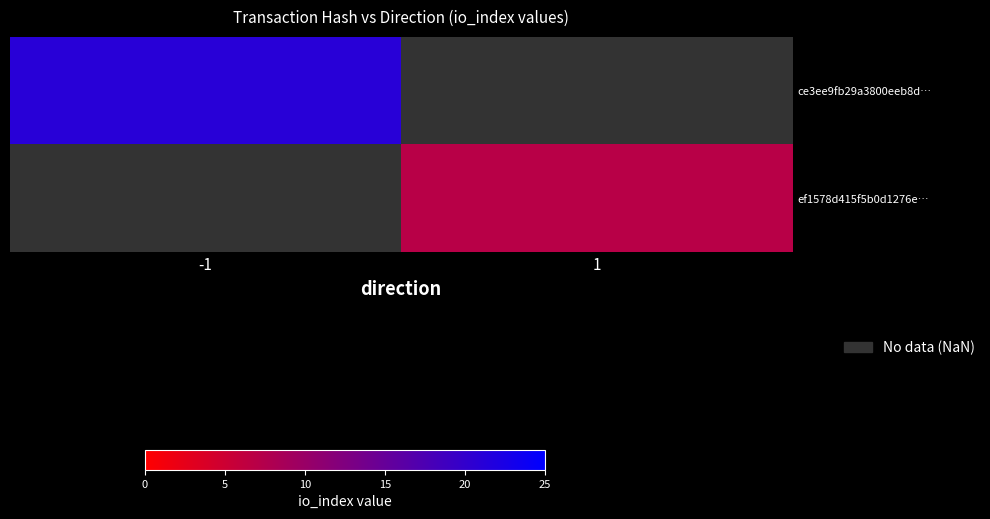

What value does the ce3ee9fb29a3800eeb8d… series have at -1?

21.0